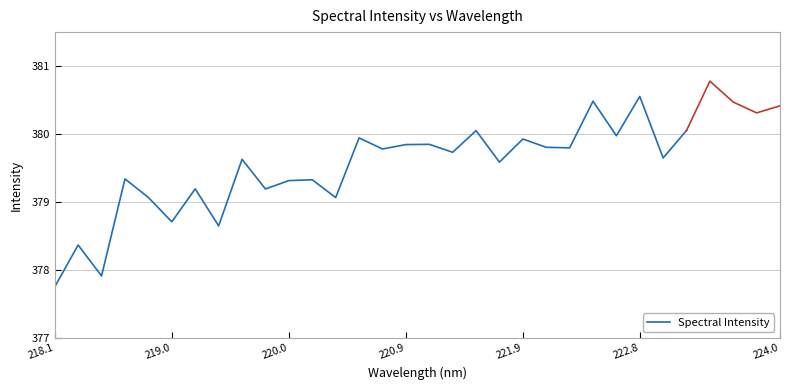

How many lines are shown in the chart?

1